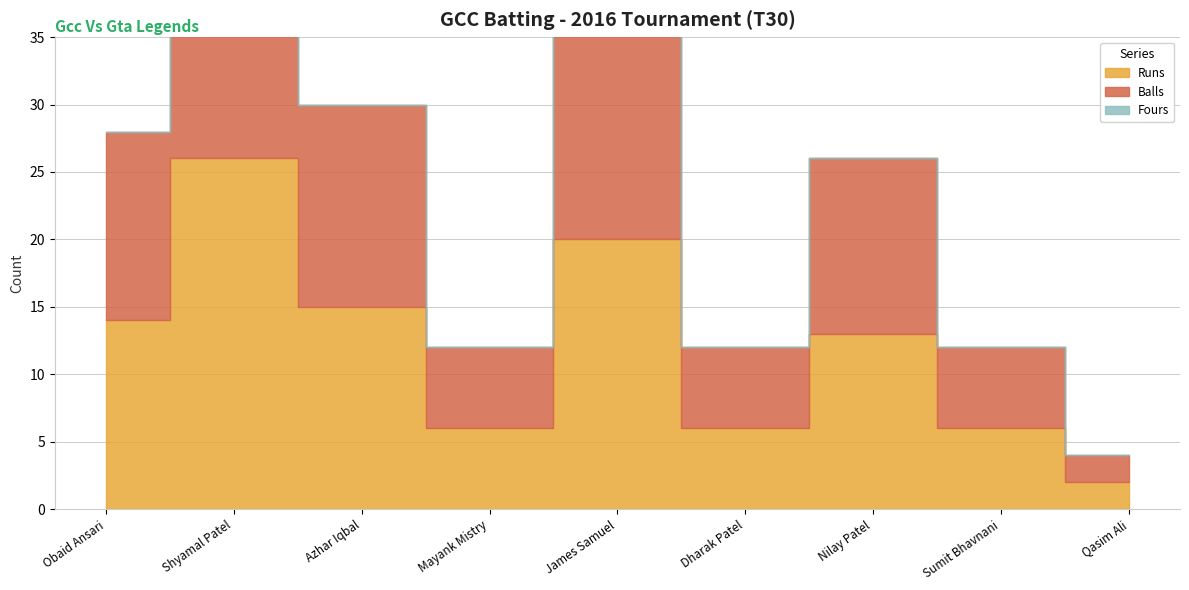

Which category has the lowest value across all series?

Obaid Ansari